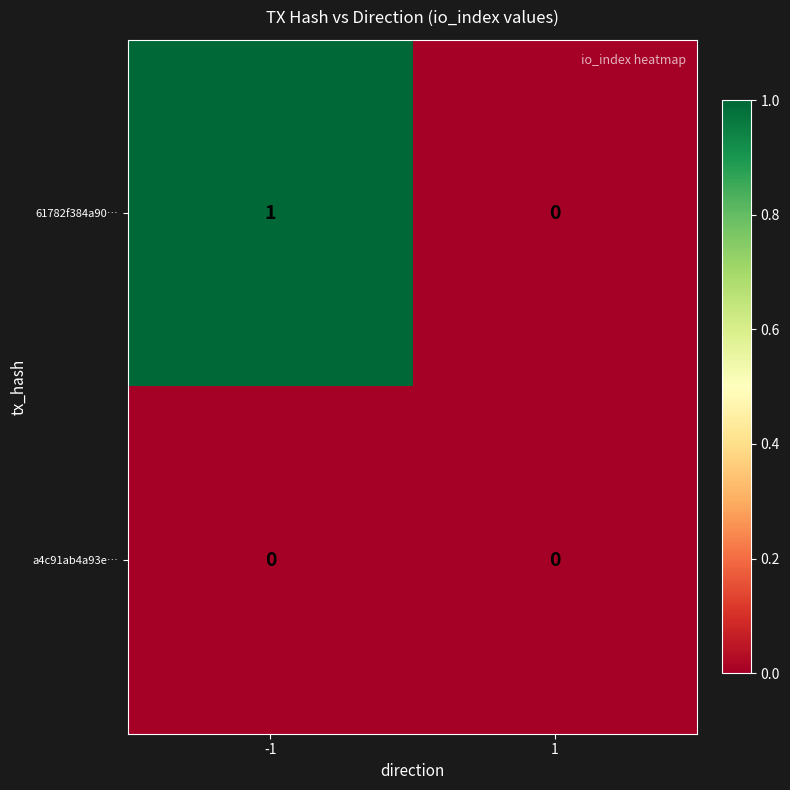

Which series has the largest range (max minus min)?

61782f384a90…